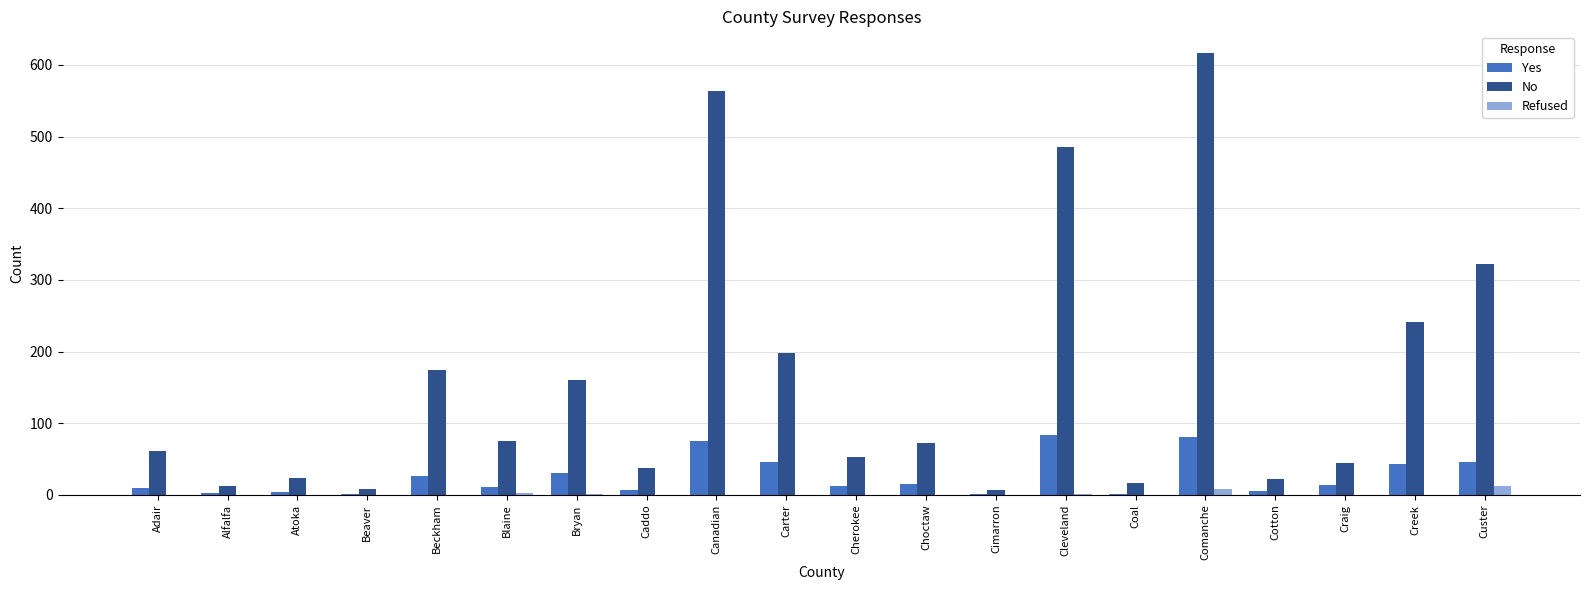

What is the highest value of the Yes series?

84